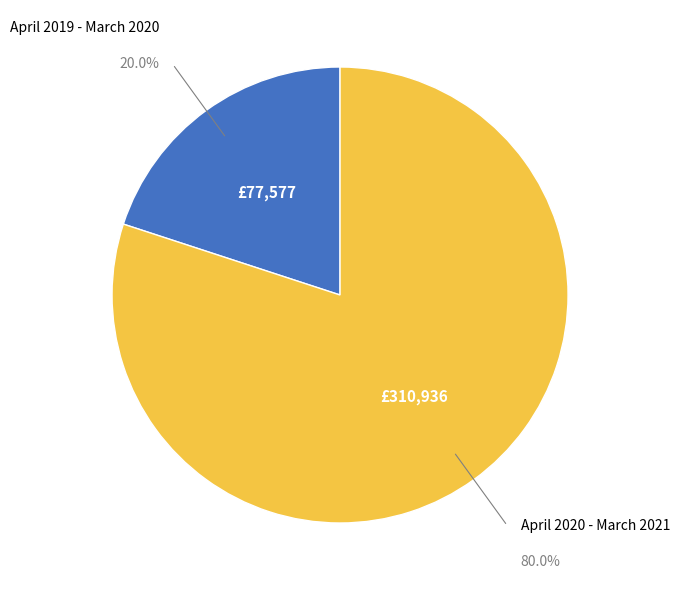

How many segments does this pie chart have?

2